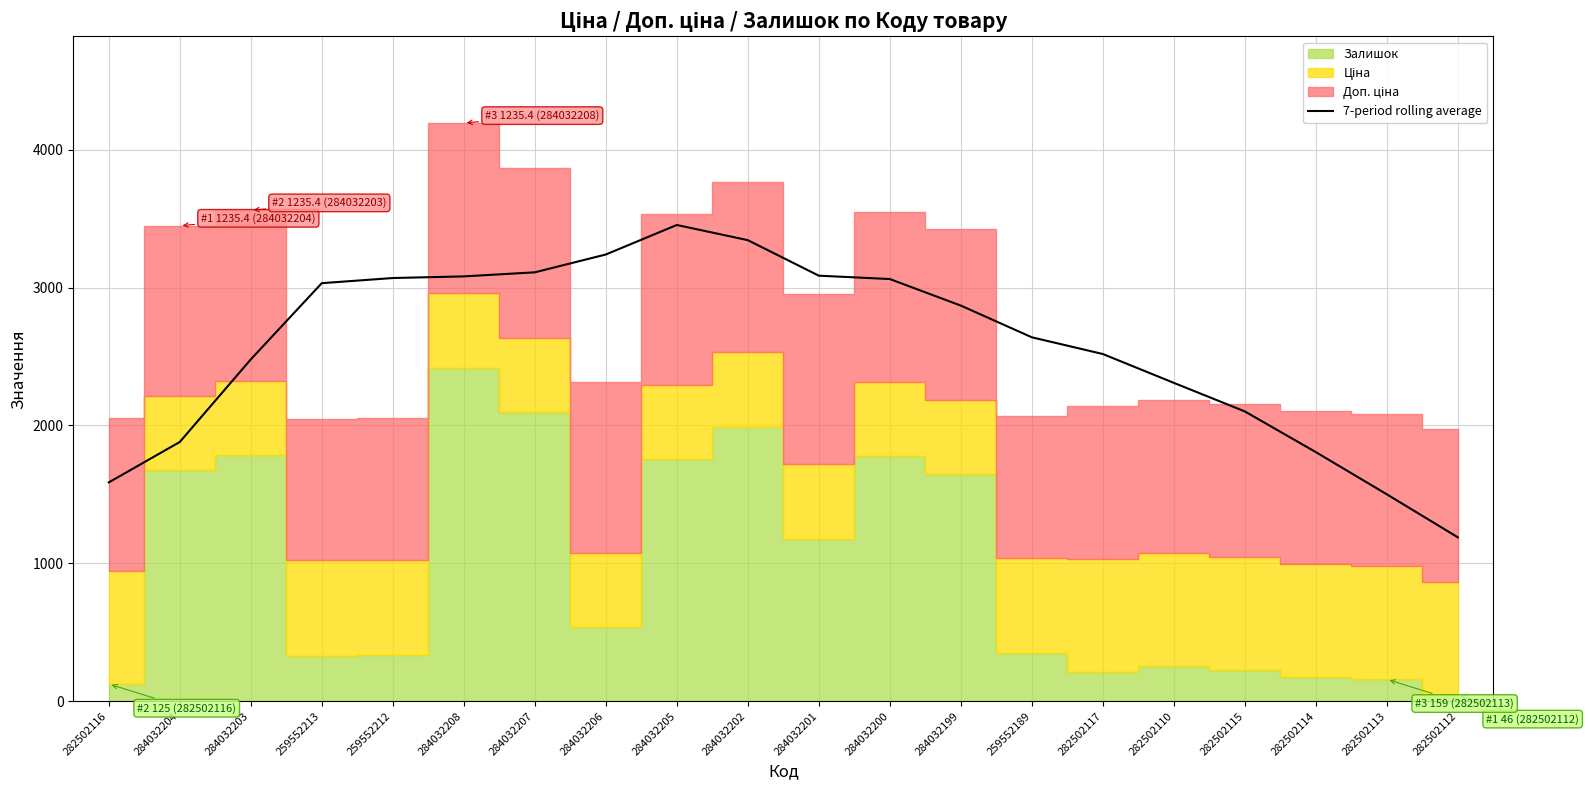

Reading right to left, list all the values displayed in this chart.

1188.9	1500.9	1807.0	2102.2	2309.3	2518.5	2639.8	2869.7	3062.3	3086.7	3344.4	3454.4	3240.2	3110.9	3081.5	3069.7	3032.4	2479.5	1880.4	1587.3